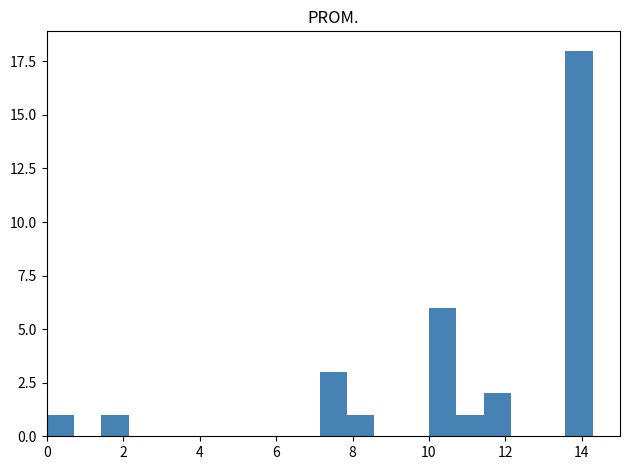

Around what value on the x-axis is the tallest bar? Give the approximate position of its centre, as read against the axis.

14.0